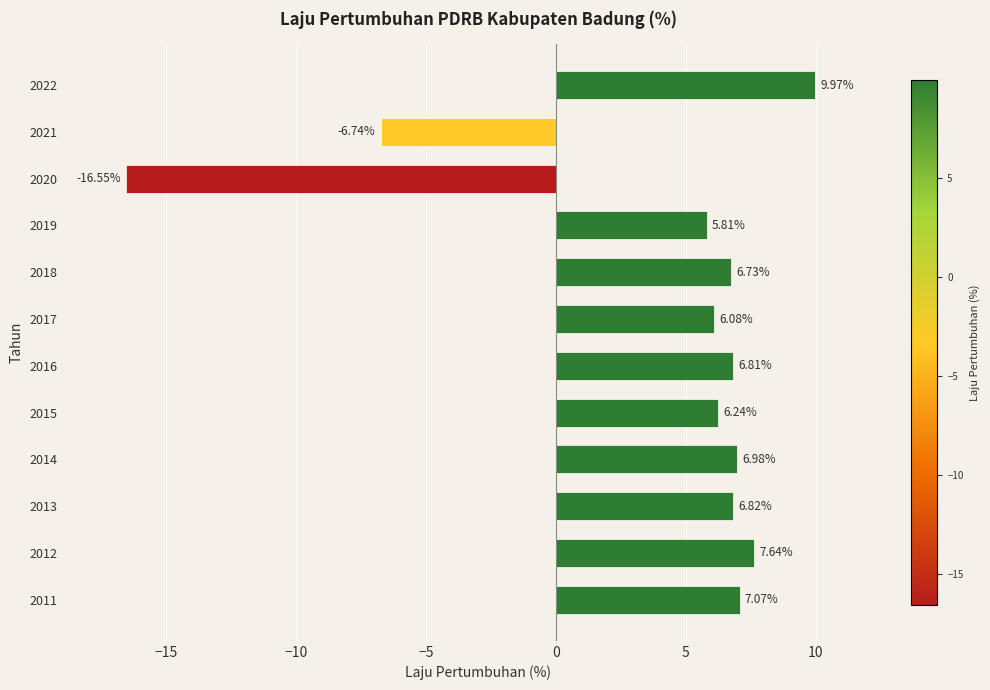

What is the difference between the second highest and second lowest values?

14.4